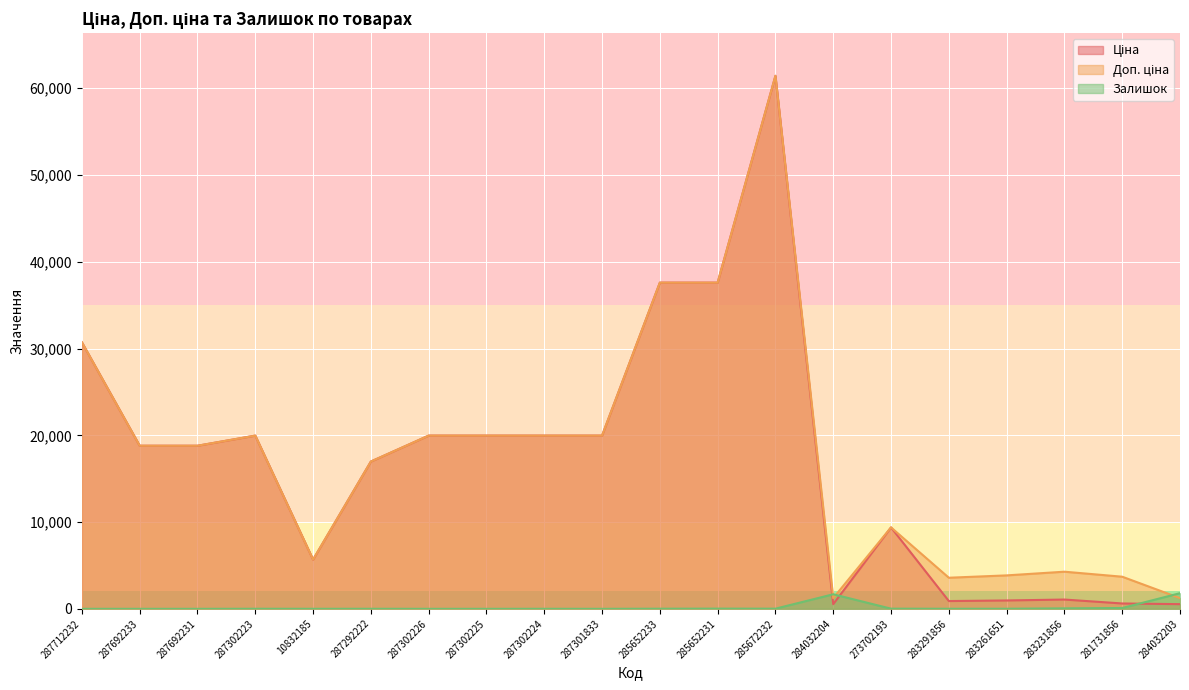

Is it true that Доп. ціна equals 5673.8 at 10832185?

True